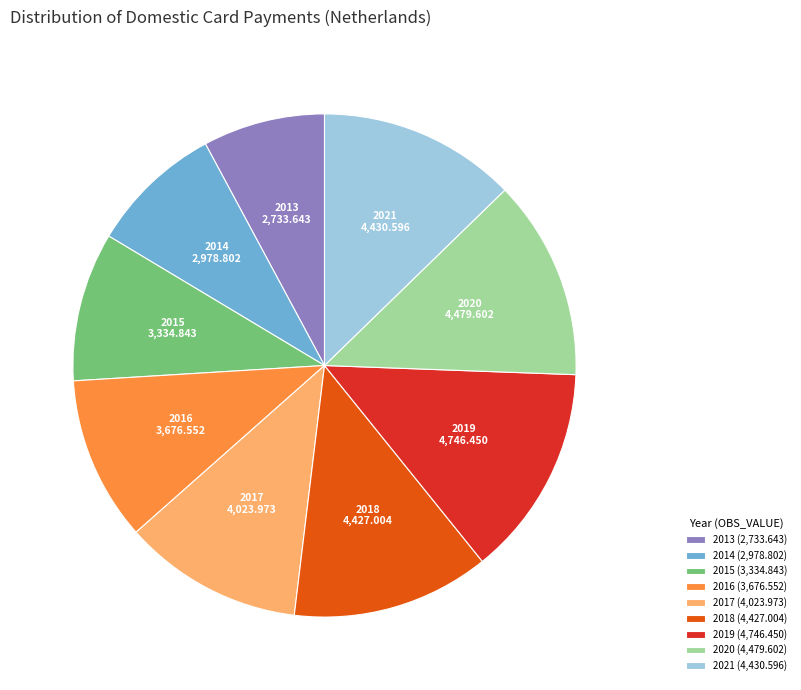

Between 2015 and 2014, which is larger?

2015